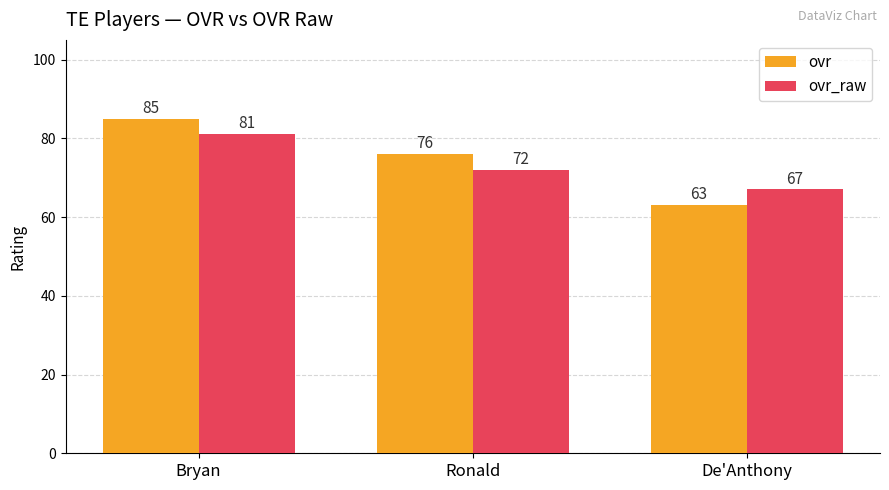

At which category is the sum across all series the highest?

Bryan